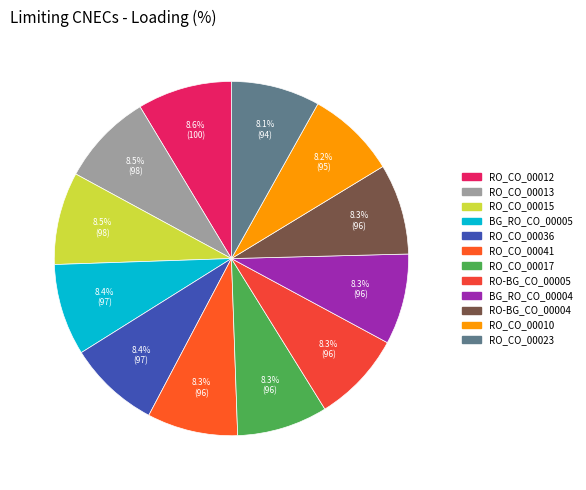

Does RO_CO_00017 account for over 50% of the chart?

No